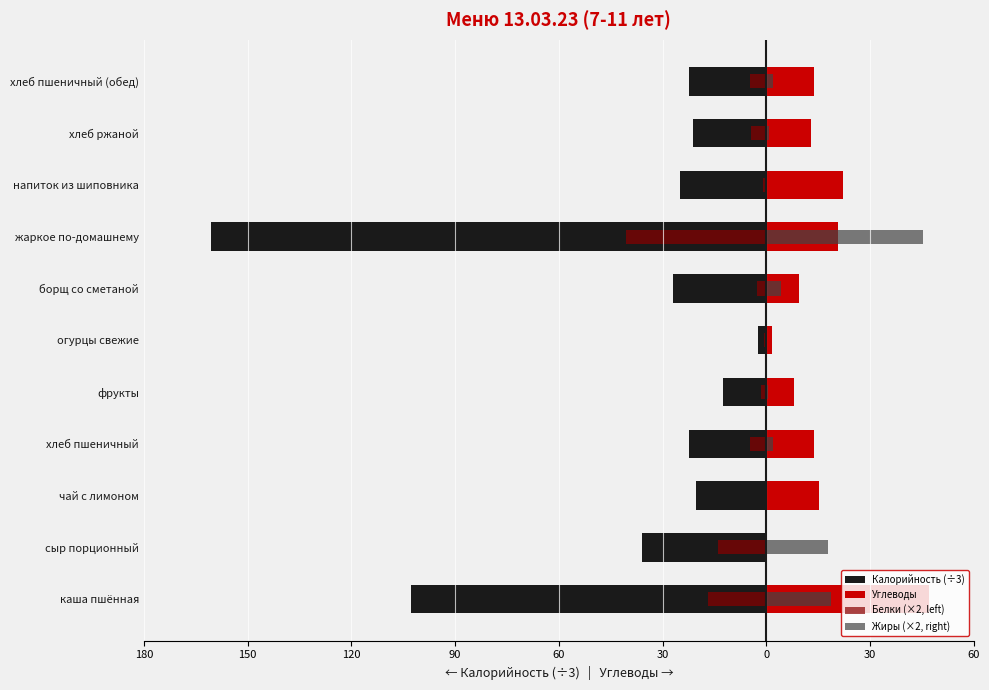

What is the sum of all Углеводы values?

165.1